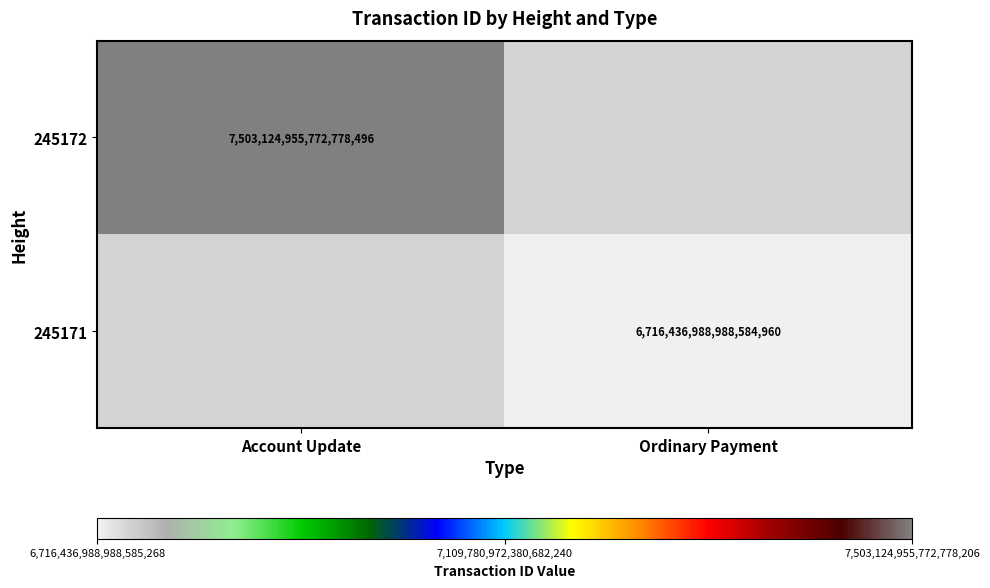

Is the value of 245172 at Account Update greater than the value of 245171 at Ordinary Payment?

Yes